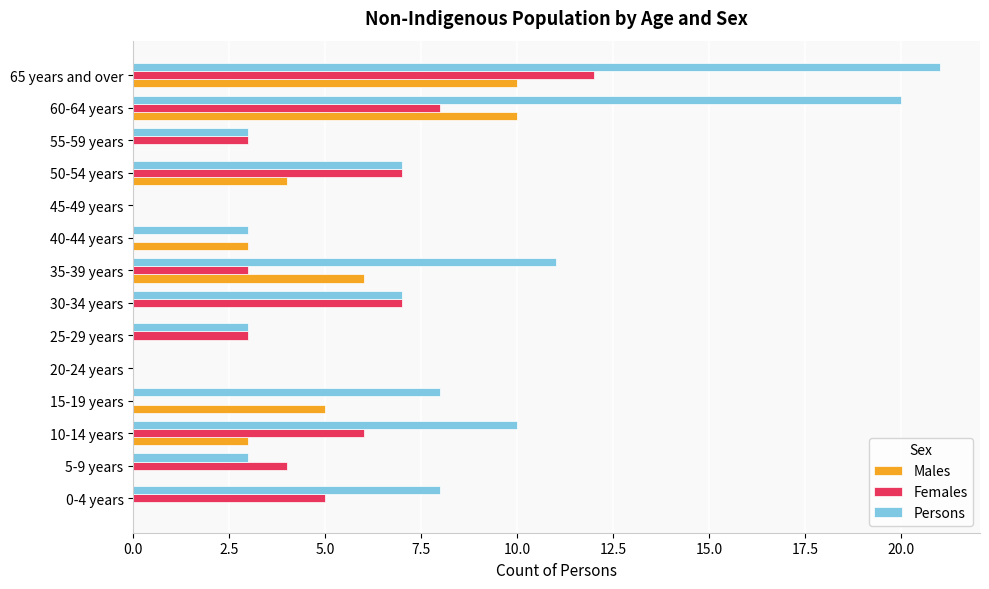

Is the value of Persons at 45-49 years greater than the value of Males at 35-39 years?

No